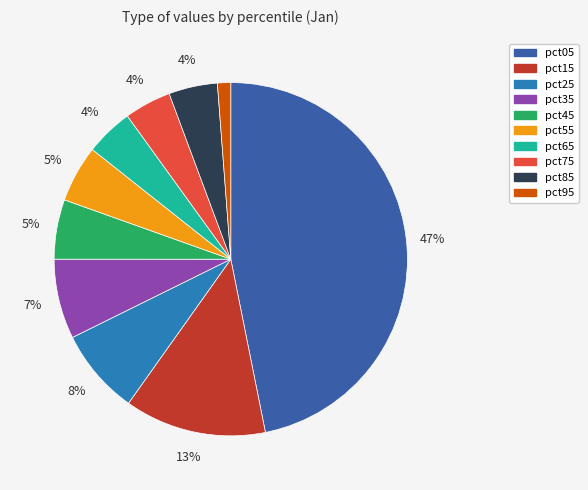

How many segments does this pie chart have?

10